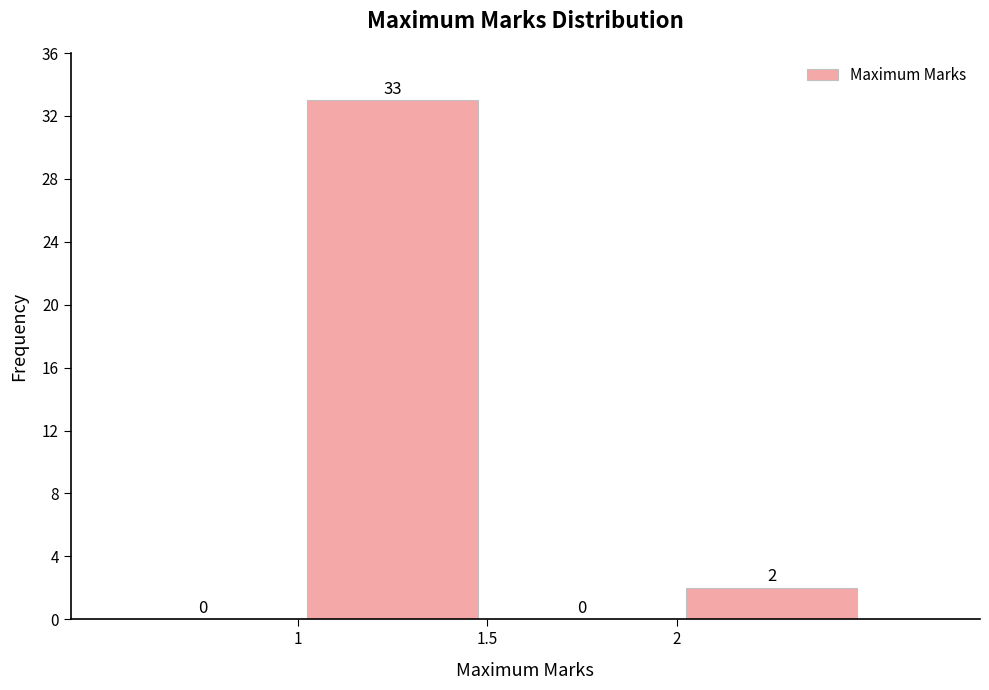

Reading left to right, transcribe this chart: for each bar, give the range it covers on the x-axis and its height.

0.5 to 1.0: 0
1.0 to 1.5: 33
1.5 to 2.0: 0
2.0 to 2.5: 2